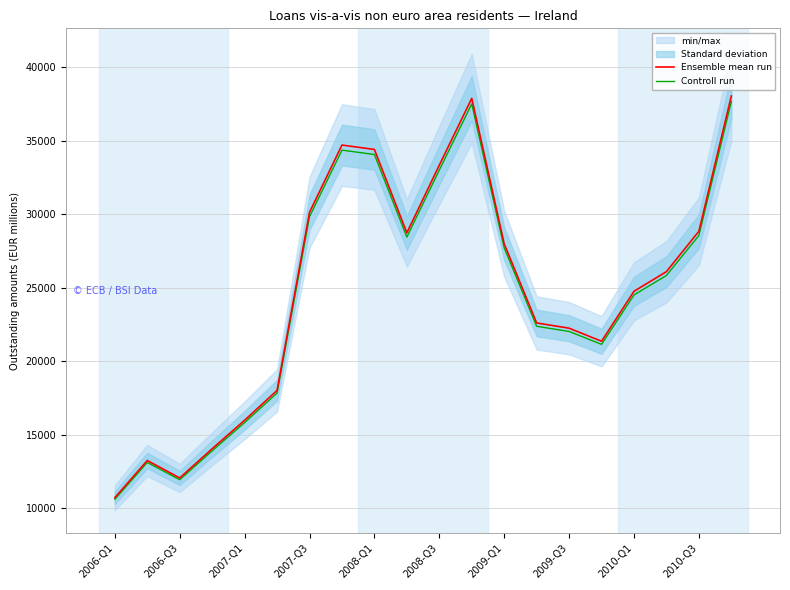

What is the highest value of the Ensemble mean run series?

38046.0